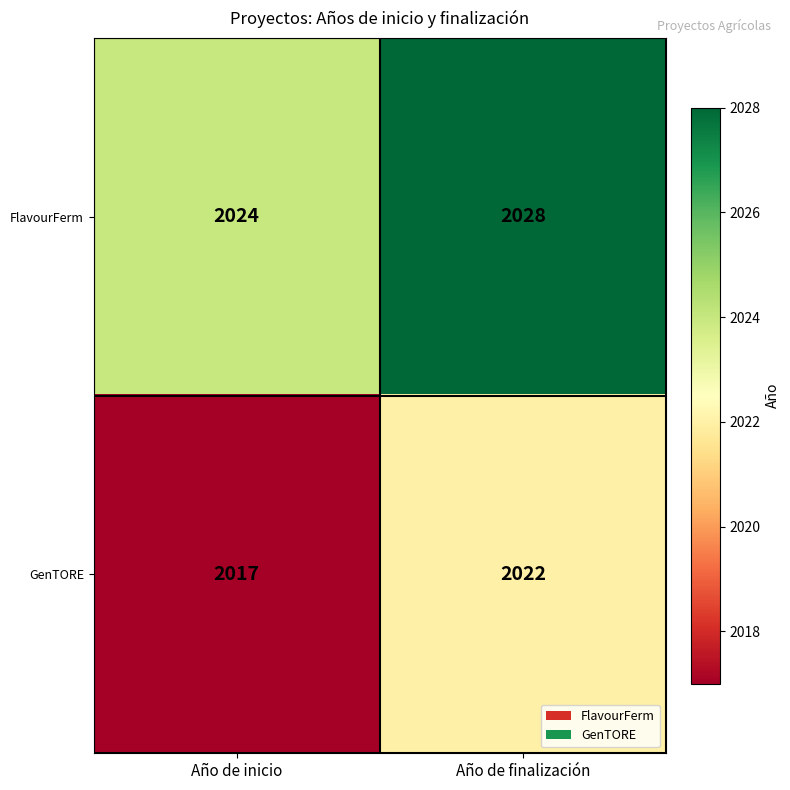

Which series has the largest range (max minus min)?

GenTORE